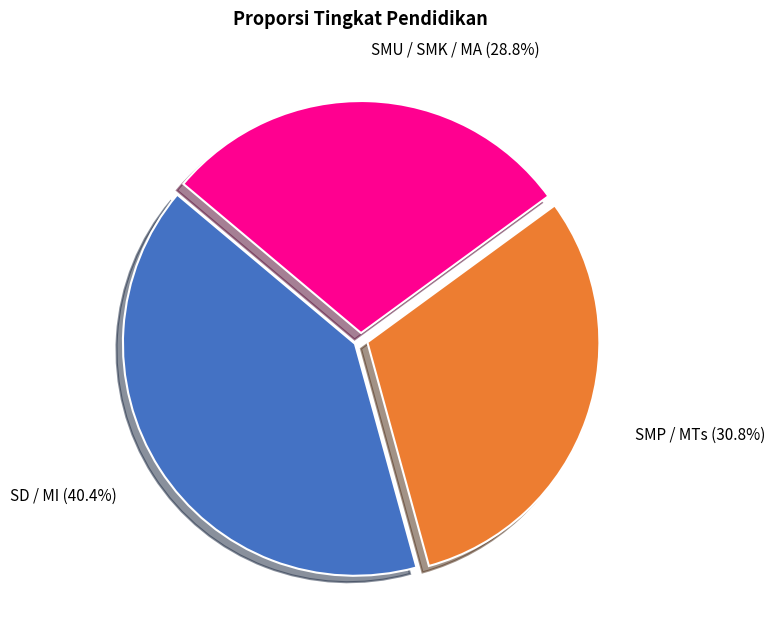

What percentage is the SMP / MTs slice, to the nearest percent?

31%